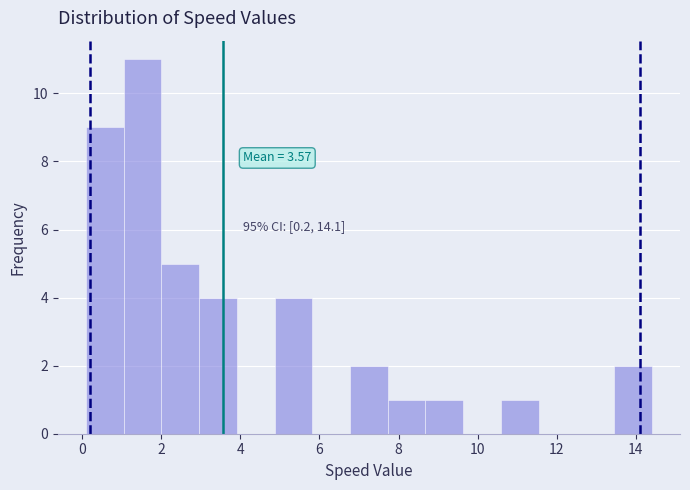

Over which range of the x-axis is the bar tallest?

1.0 to 2.0